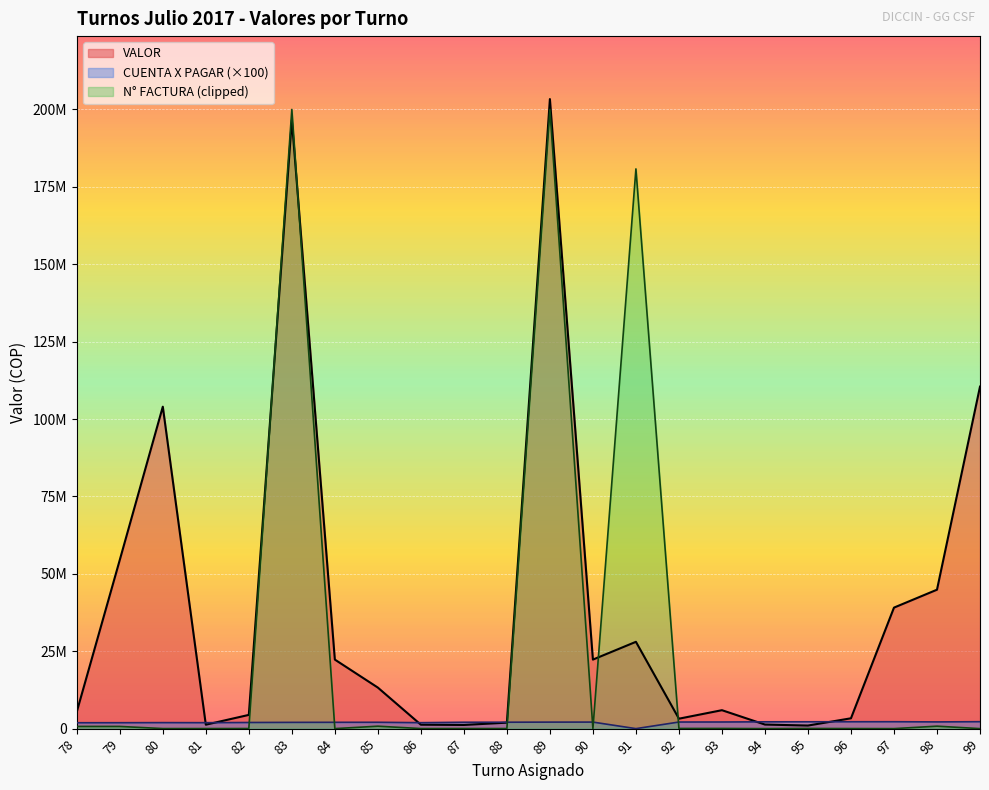

What are all the series names shown in the legend?

VALOR, CUENTA X PAGAR (×100), N° FACTURA (clipped)